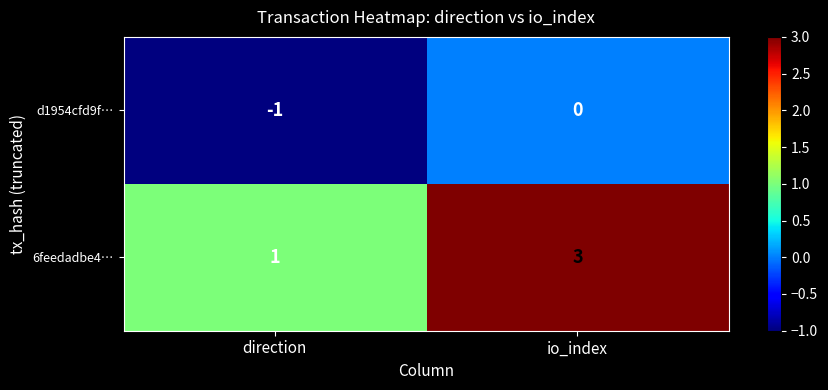

What is the maximum value shown in the chart?

3